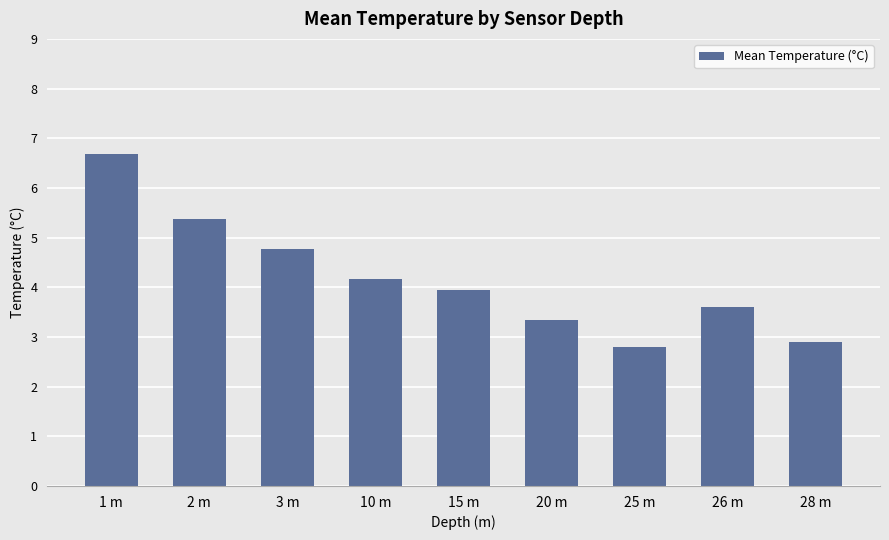

What is the change in value from 1 m to 3 m?

-1.9